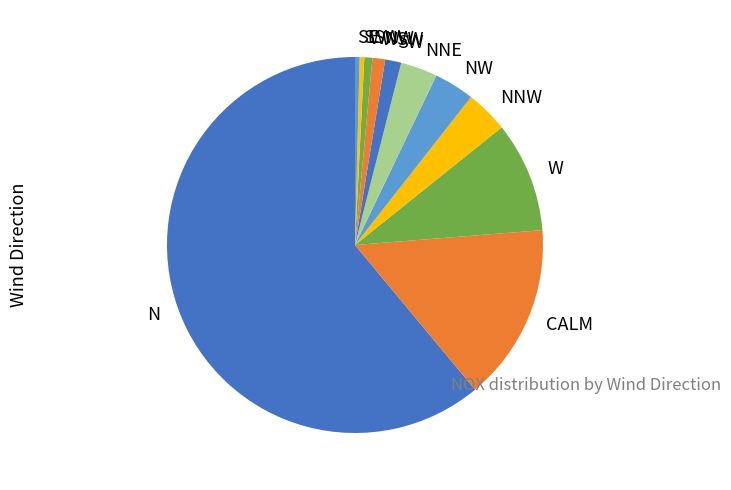

Is SE the majority of the pie?

No